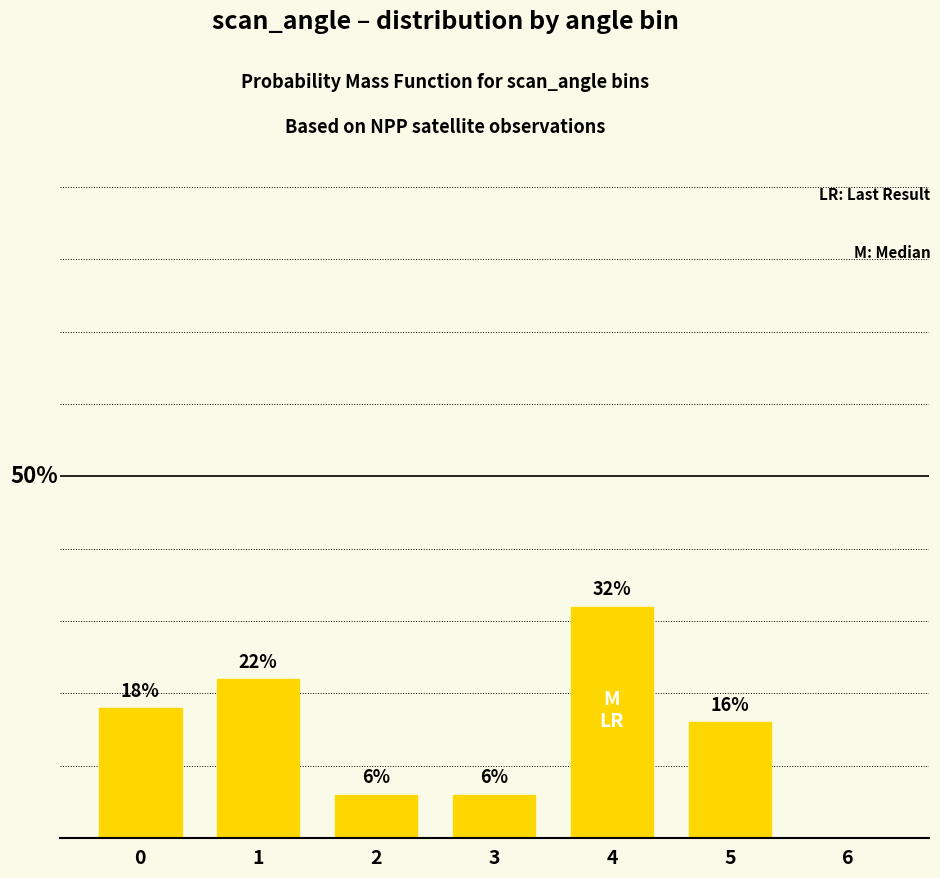

How many values are between 6 and 22?

5